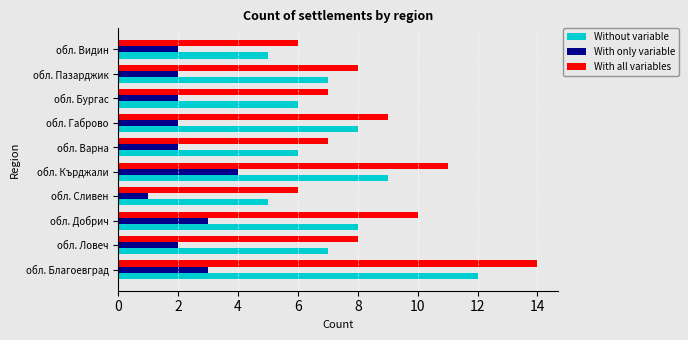

Which series changed the most between обл. Кърджали and обл. Варна?

With all variables